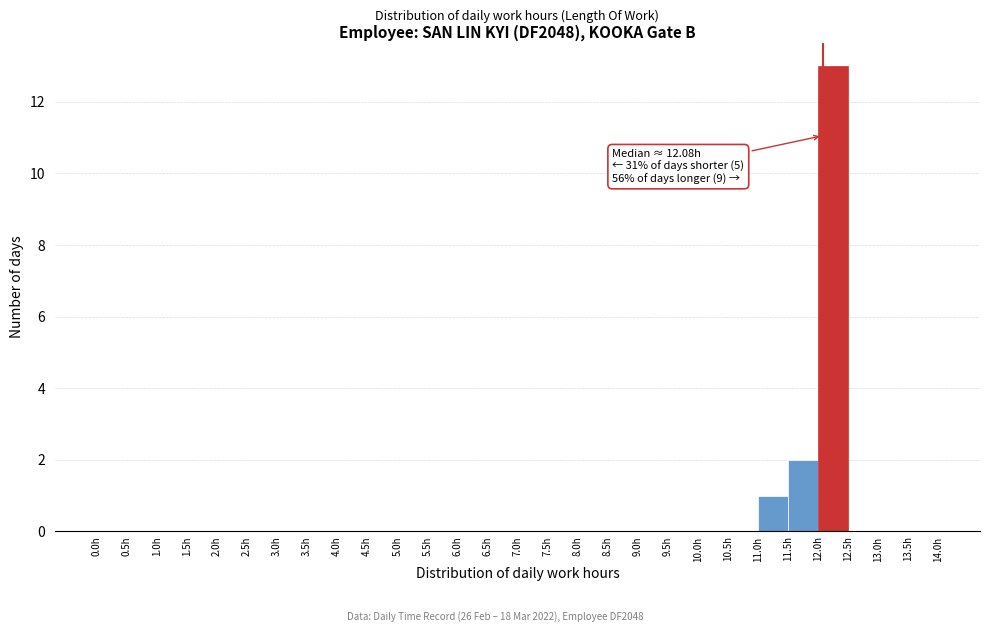

Which range on the x-axis has the tallest bar?

12.0 to 12.5